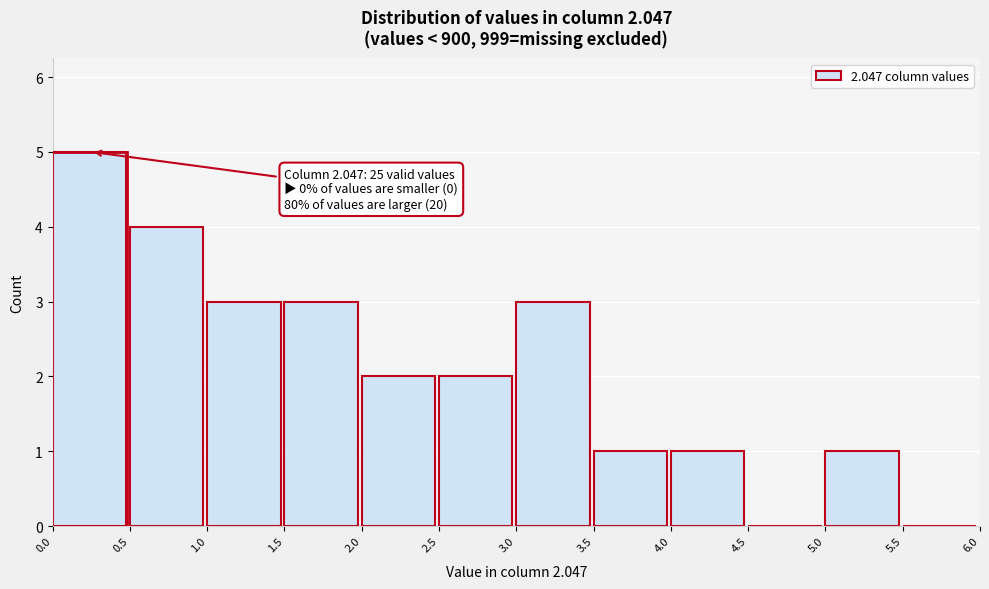

Over which range of the x-axis is the bar tallest?

0.0 to 0.5